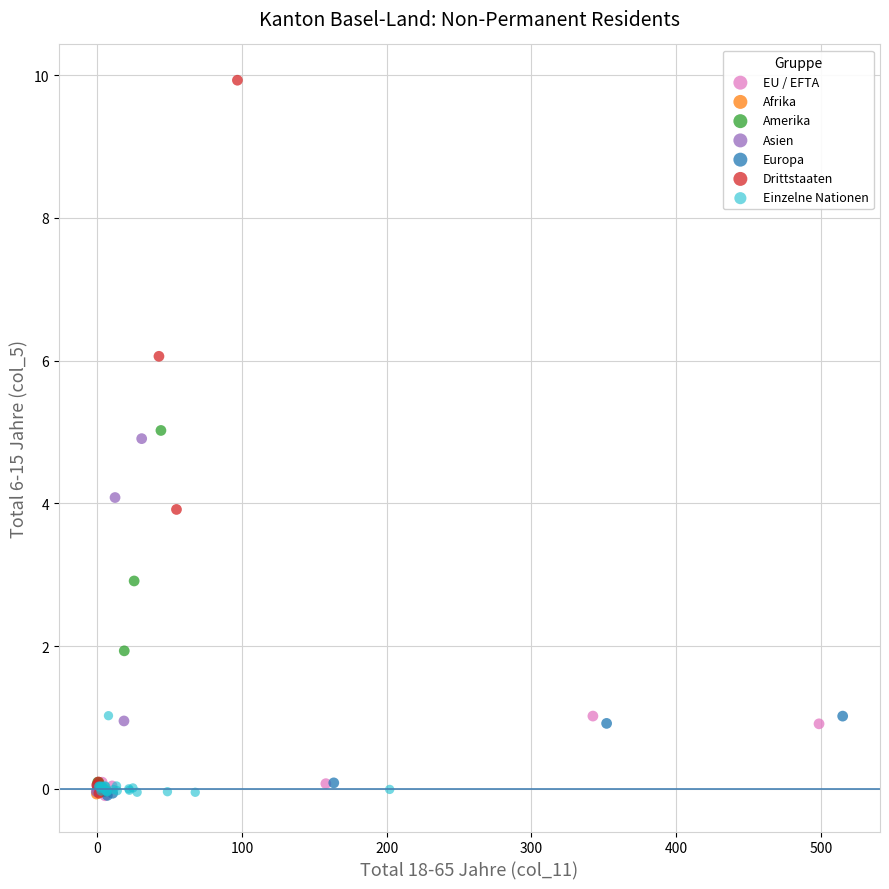

What are all the series names shown in the legend?

EU / EFTA, Afrika, Amerika, Asien, Europa, Drittstaaten, Einzelne Nationen